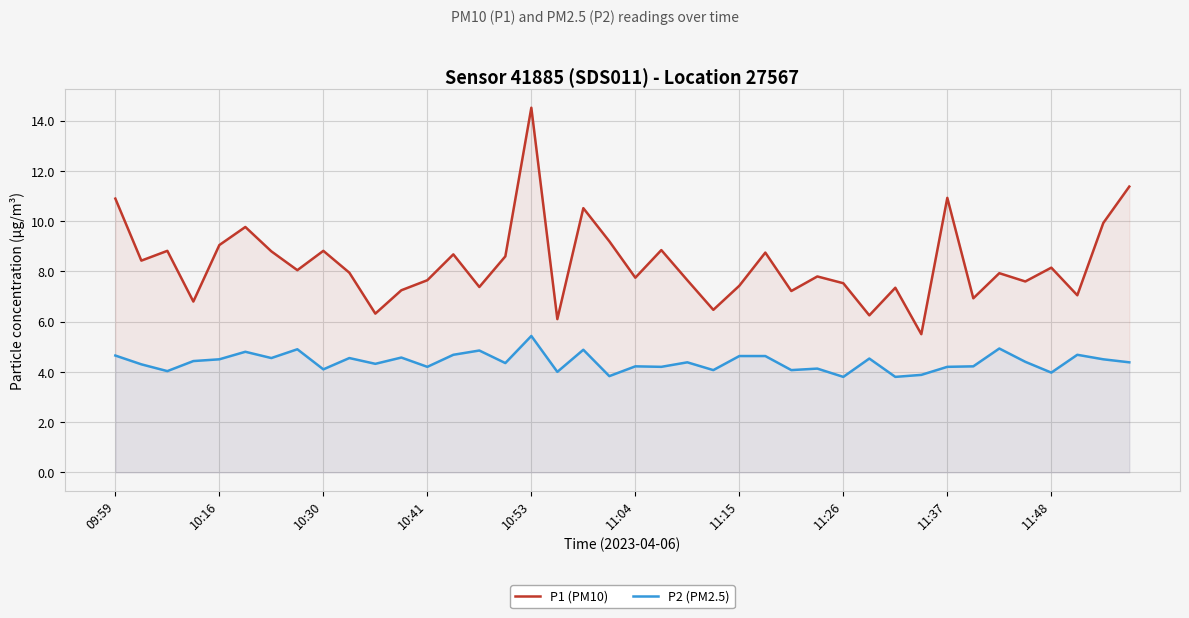

True or false: P1 (PM10) and P2 (PM2.5) intersect in this chart.

False